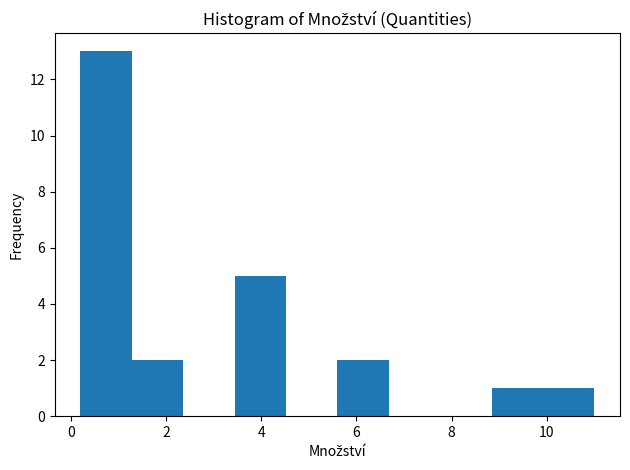

What is the height of the bar covering 9.92 to 11.00 on the x-axis? Neither the bar edges nor the heights are printed on the chart, so give them approximately, as read against the axes.

1